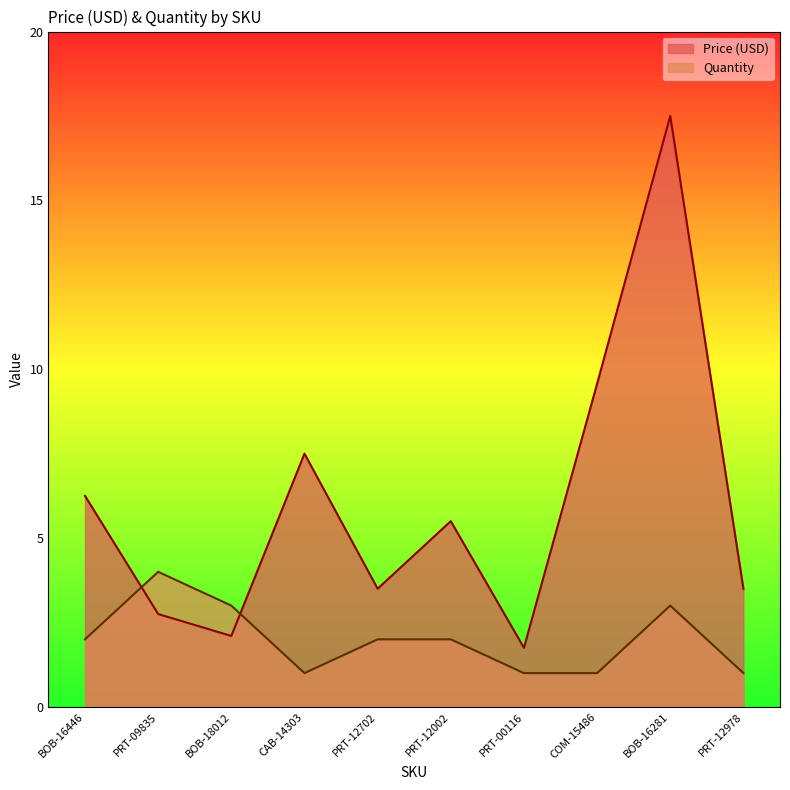

What position from the left is PRT-09835?

2